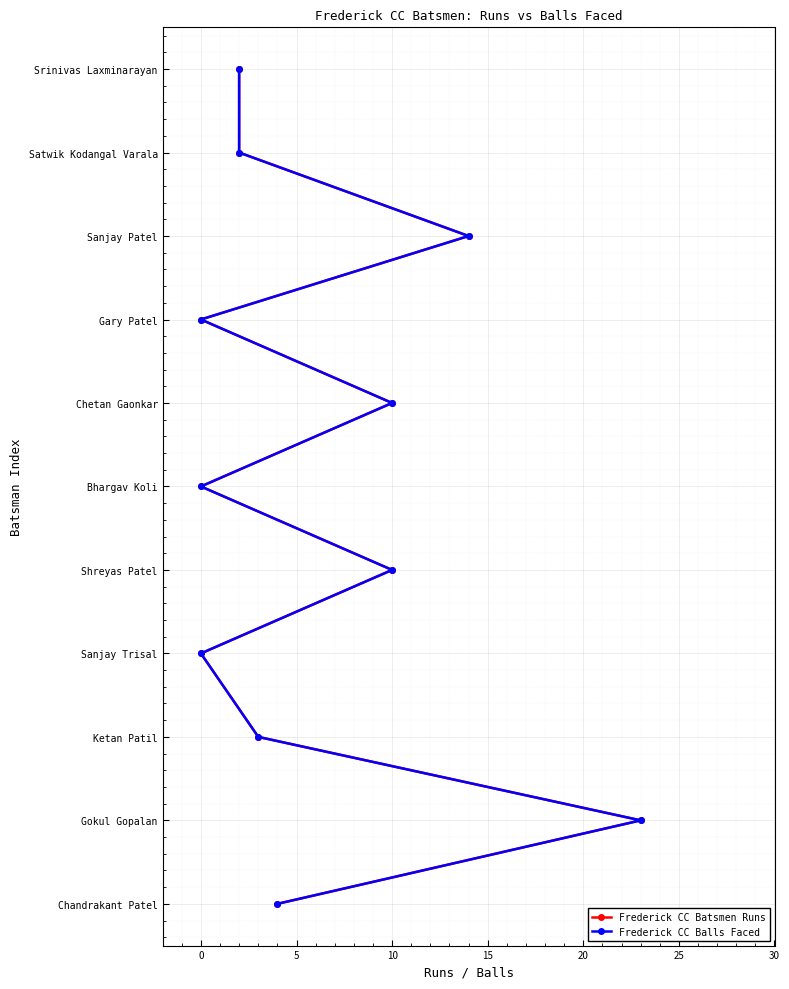

How many lines are shown in the chart?

2